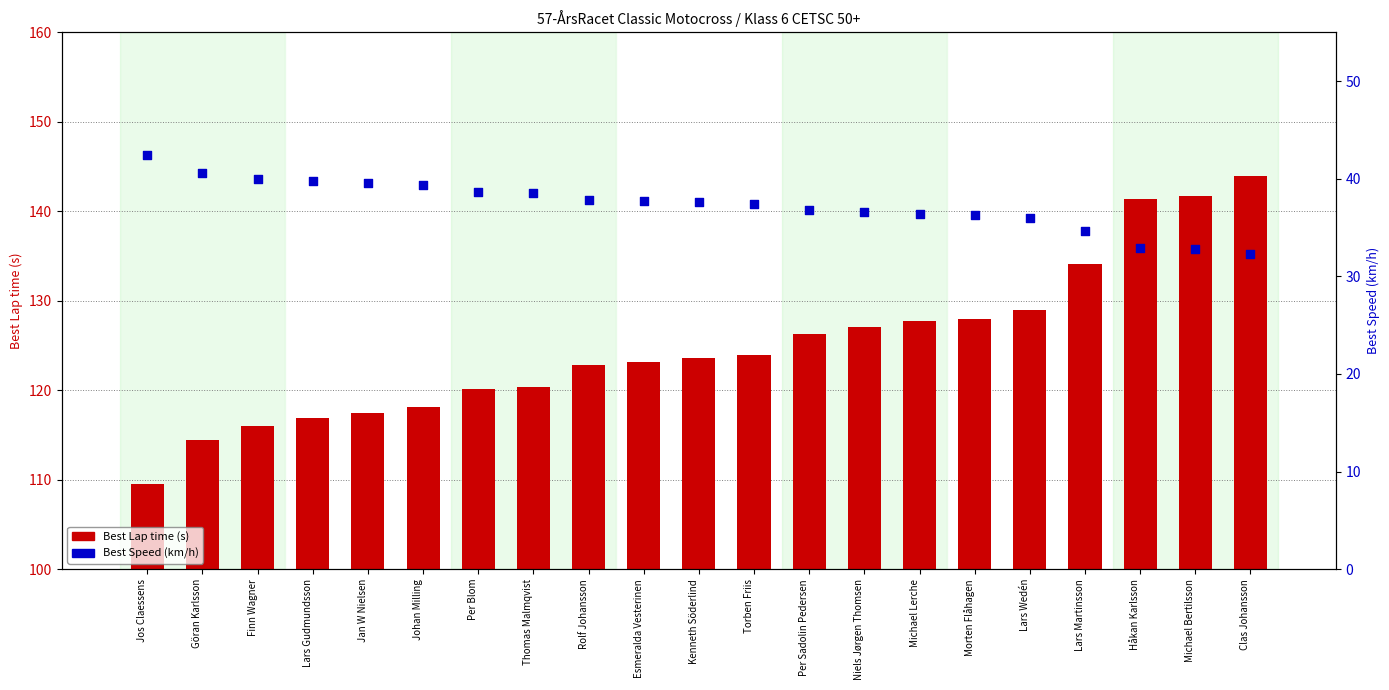

What are all the series names shown in the legend?

Best Lap time (s), Best Speed (km/h)